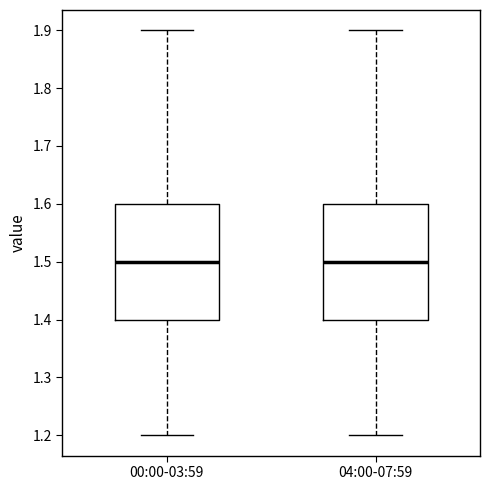

Where is the lower edge of the box for 04:00-07:59 on the y-axis? The values are not printed on the chart, so give them approximately, as read against the axis.

1.4